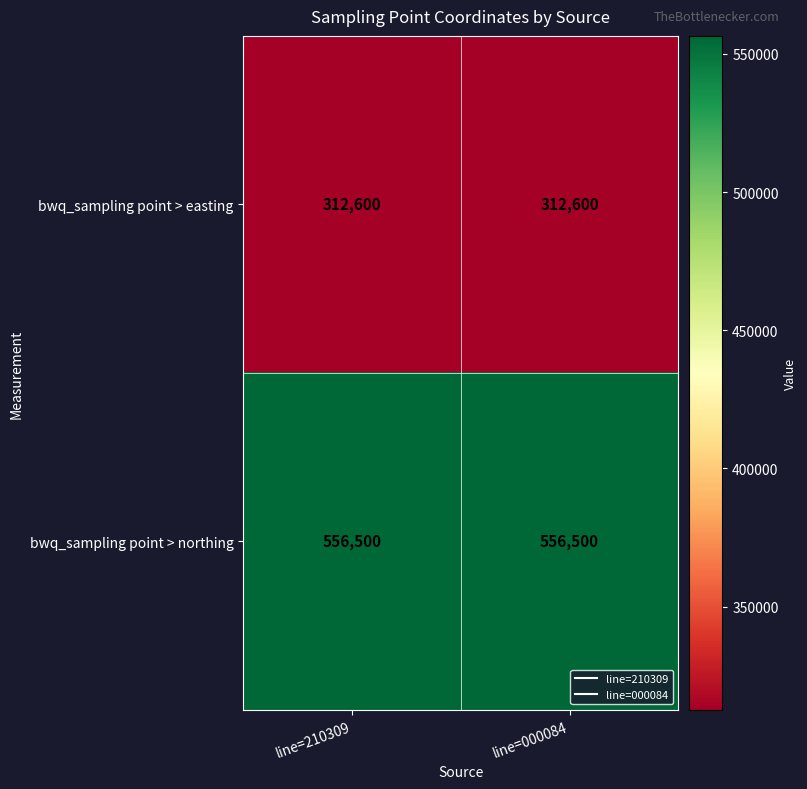

Reading left to right, transcribe all the data shown in this chart.

bwq_sampling point > easting: 312600	312600
bwq_sampling point > northing: 556500	556500